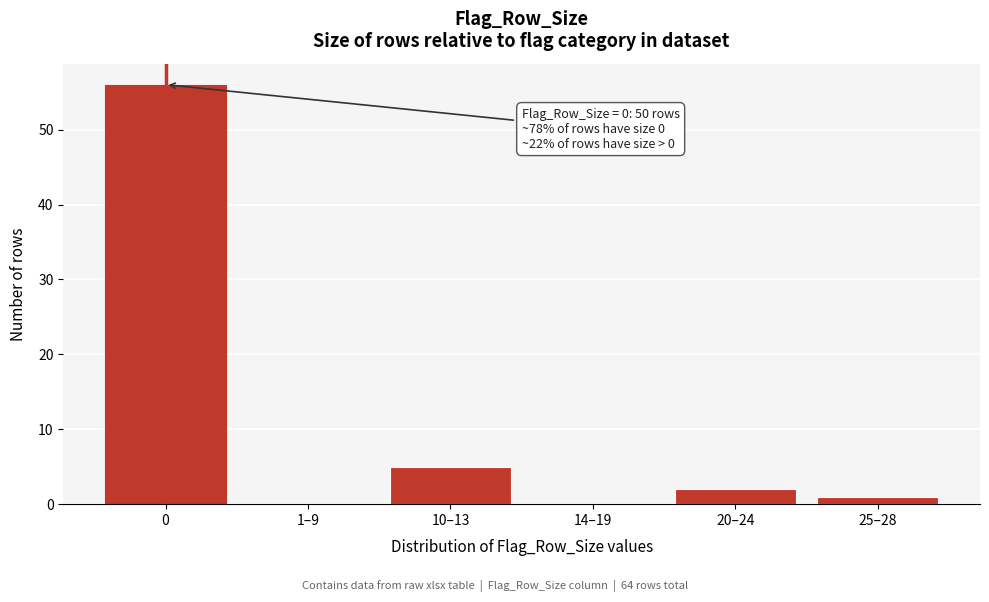

Reading left to right, what are all the values shown in this chart?

0=56	1–9=0	10–13=5	14–19=0	20–24=2	25–28=1